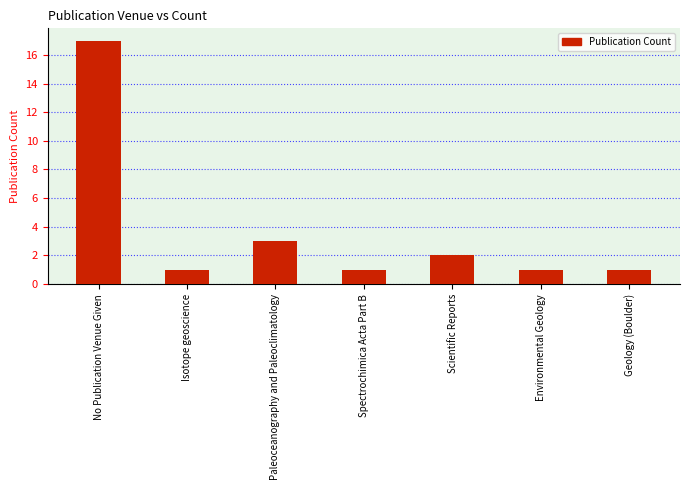

What is the difference between the maximum and minimum values?

16